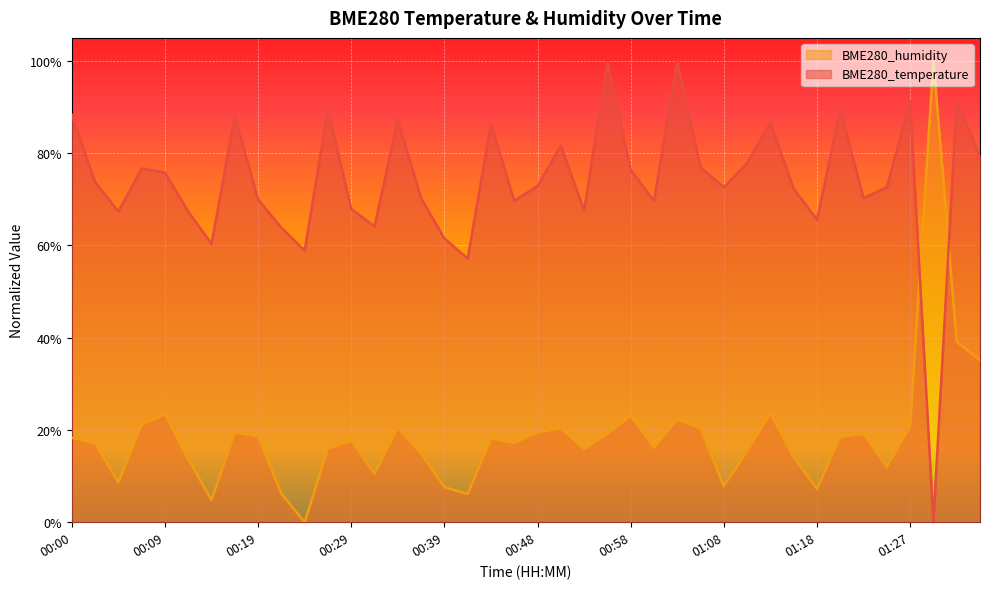

Which series has the widest spread of values?

BME280_humidity